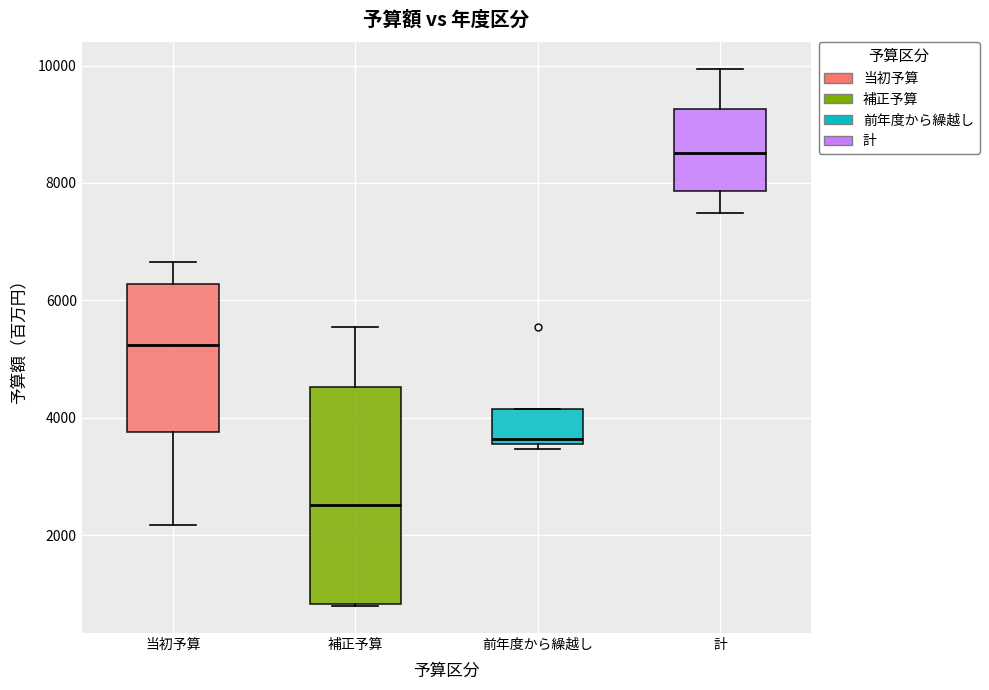

Reading left to right, transcribe this box plot: for each box, give where its median line is, the range the box spans, and where its two whiskers end, as read against the y-axis. The values are not printed on the chart, so give them approximately, as read against the axis.

当初予算: median 5200, box 3800 to 6200, whiskers 2200 to 6600
補正予算: median 2600, box 800 to 4600, whiskers 800 to 5600
前年度から繰越し: median 3600 (just above the box's lower edge), box 3600 to 4200, whiskers 3400 to 4200
計: median 8600, box 7800 to 9200, whiskers 7400 to 10000